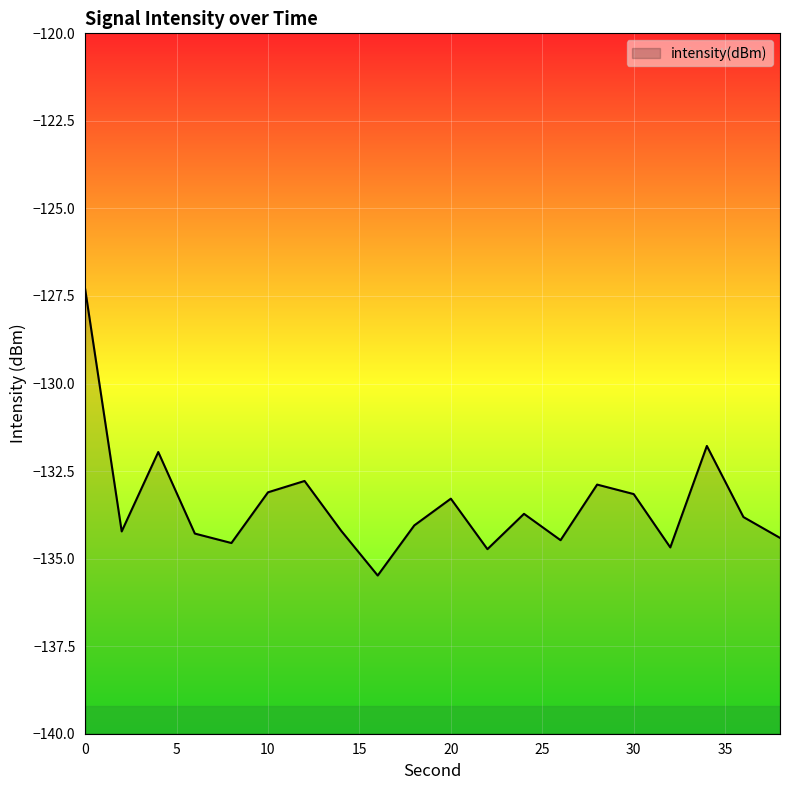

Reading left to right, list all the values displayed in this chart.

-127.3	-134.2	-132.0	-134.3	-134.6	-133.1	-132.8	-134.2	-135.5	-134.1	-133.3	-134.7	-133.7	-134.5	-132.9	-133.2	-134.7	-131.8	-133.8	-134.4